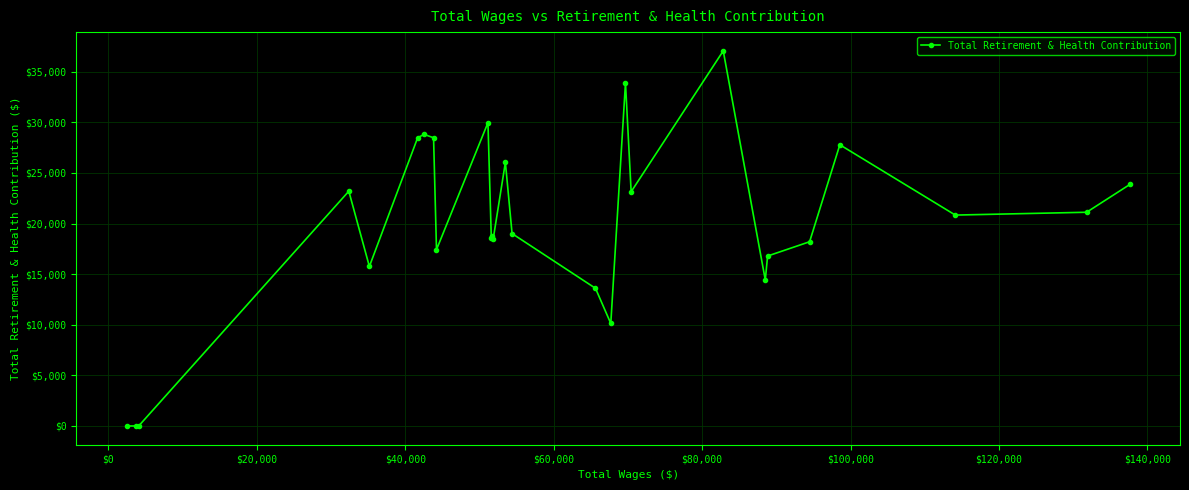

What is the average value?

19773